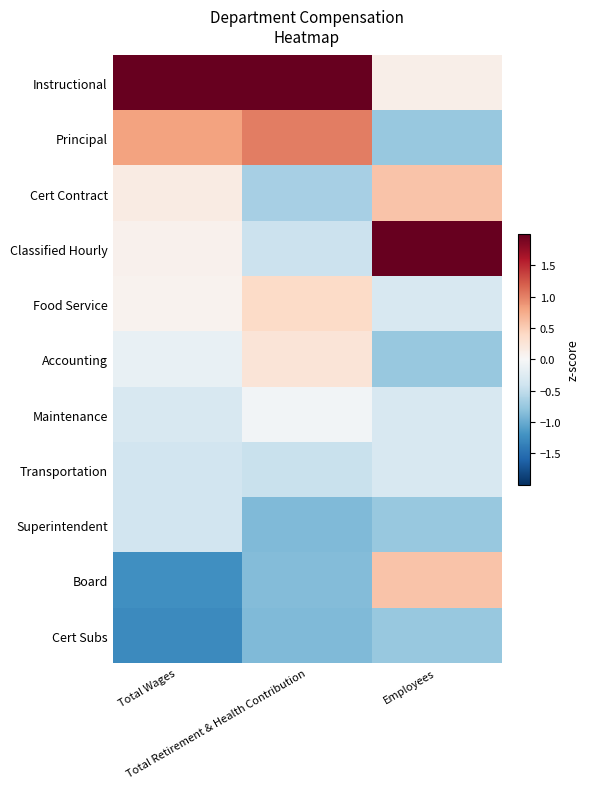

List the series in order of their peak value, lowest first.

Cert Subs, Superintendent, Transportation, Maintenance, Accounting, Food Service, Cert Contract, Board, Principal, Instructional, Classified Hourly